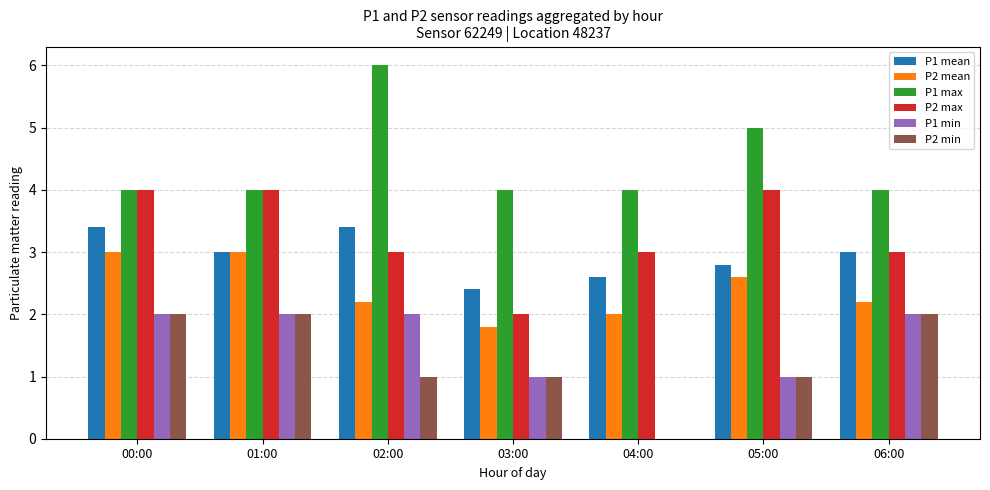

Is it true that P1 max equals 6.0 at 02:00?

True